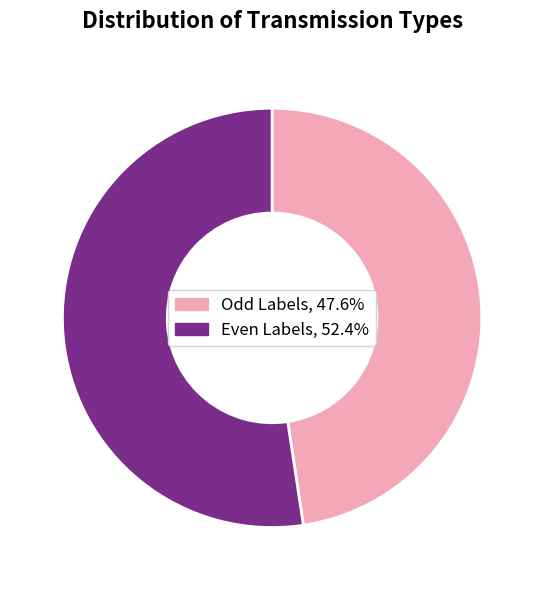

Does any single category account for the majority?

Yes